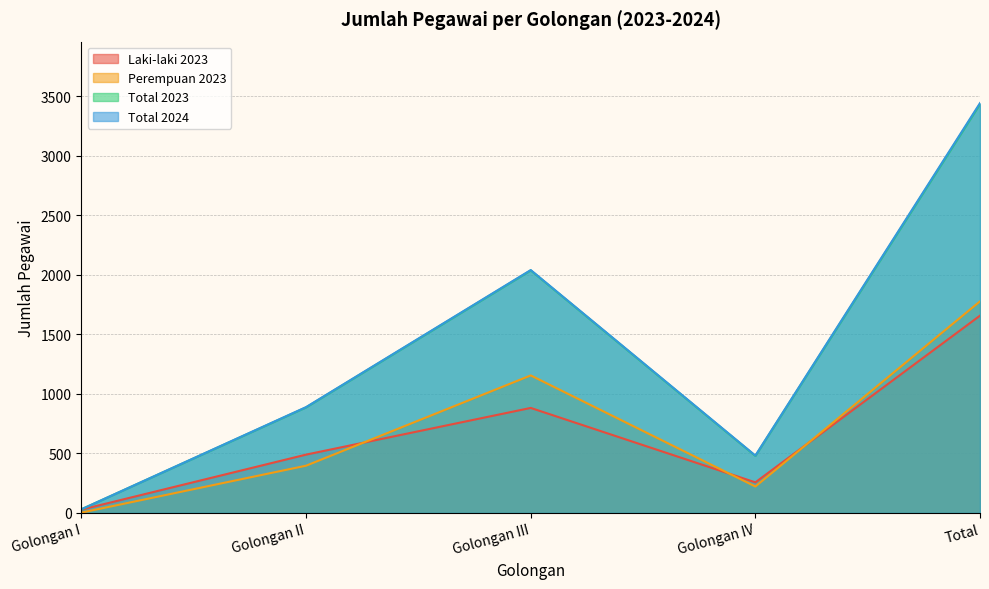

What position from the right is Golongan II?

4